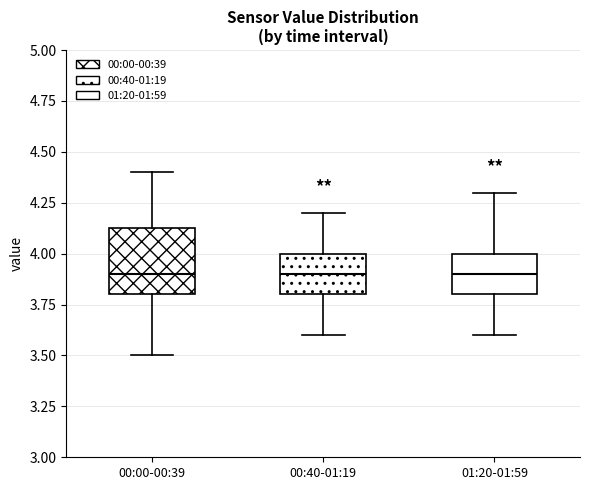

Reading left to right, transcribe this box plot: for each box, give where its median line is, the range the box spans, and where its two whiskers end, as read against the y-axis. The values are not printed on the chart, so give them approximately, as read against the axis.

00:00-00:39: median 3.90, box 3.80 to 4.15, whiskers 3.50 to 4.40
00:40-01:19: median 3.90, box 3.80 to 4.00, whiskers 3.60 to 4.20
01:20-01:59: median 3.90, box 3.80 to 4.00, whiskers 3.60 to 4.30